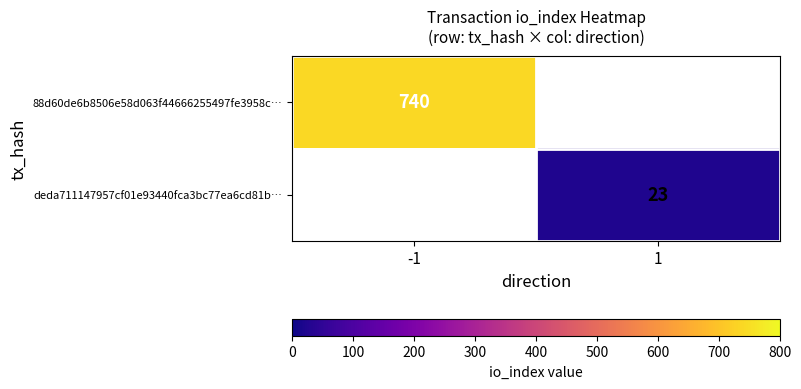

The value of 88d60de6b8506e58d063f44666255497fe3958c… at -1 is 1305. True or false?

False